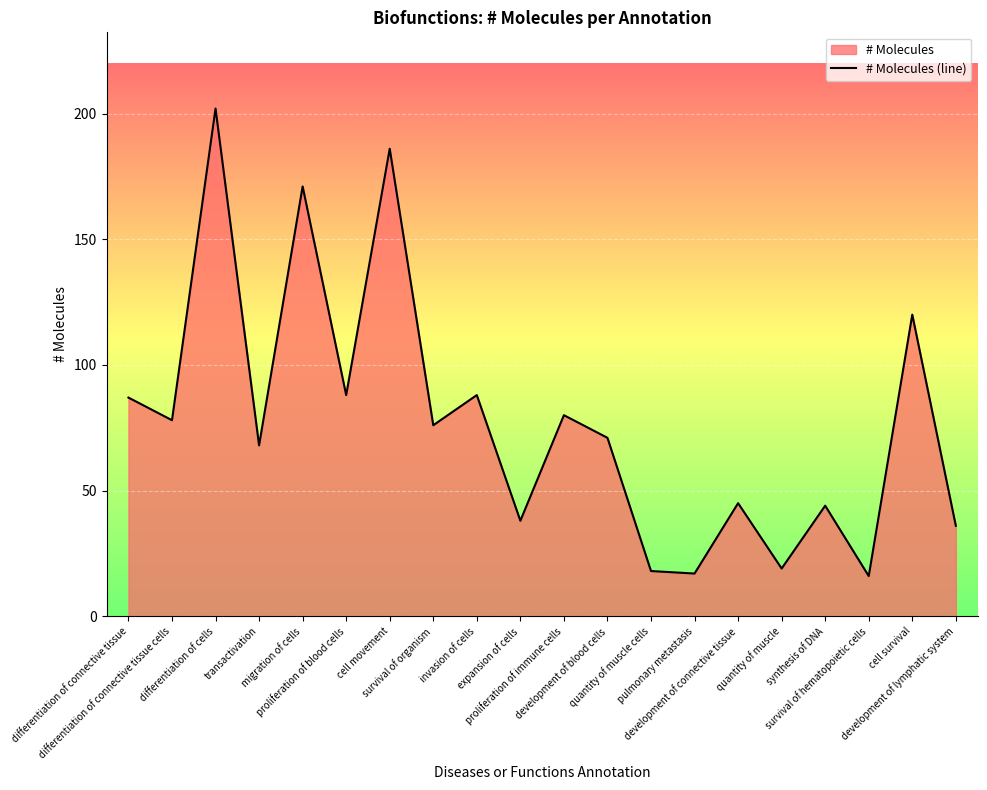

Where is the data nearest to the value 109?

cell survival